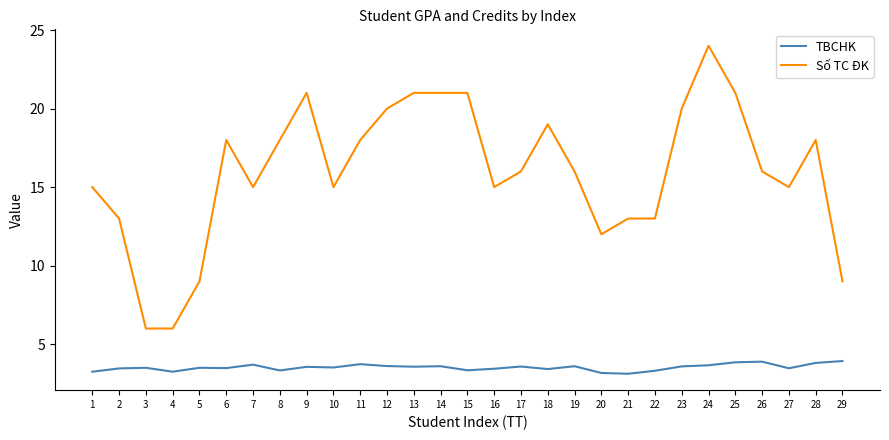

At which category is the sum across all series the highest?

24